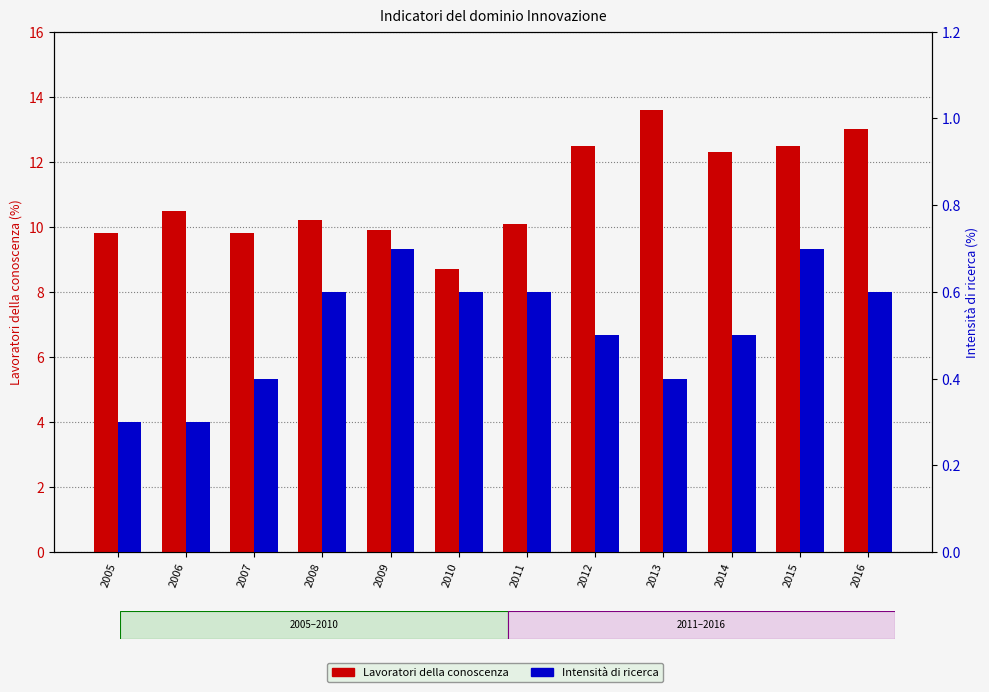

What are all the series names shown in the legend?

Lavoratori della conoscenza, Intensità di ricerca